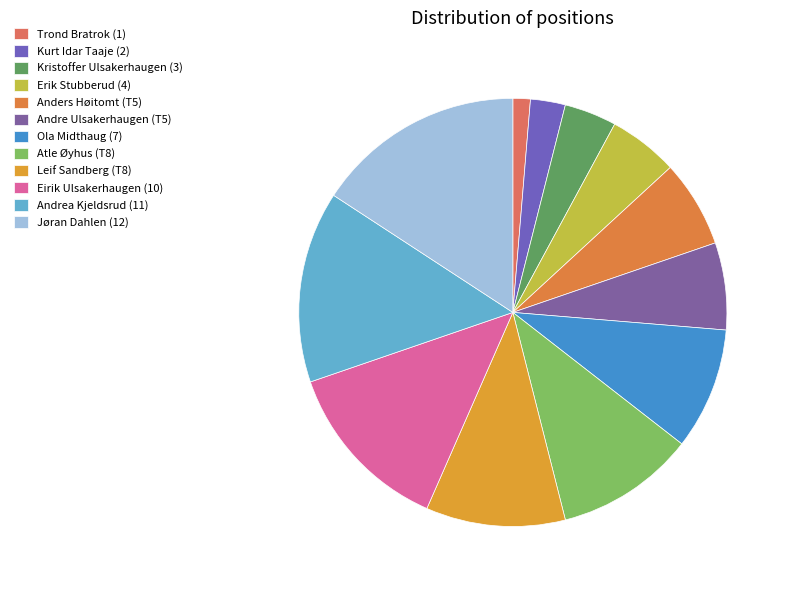

True or false: Atle Øyhus (T8) accounts for 11% of the total.

True